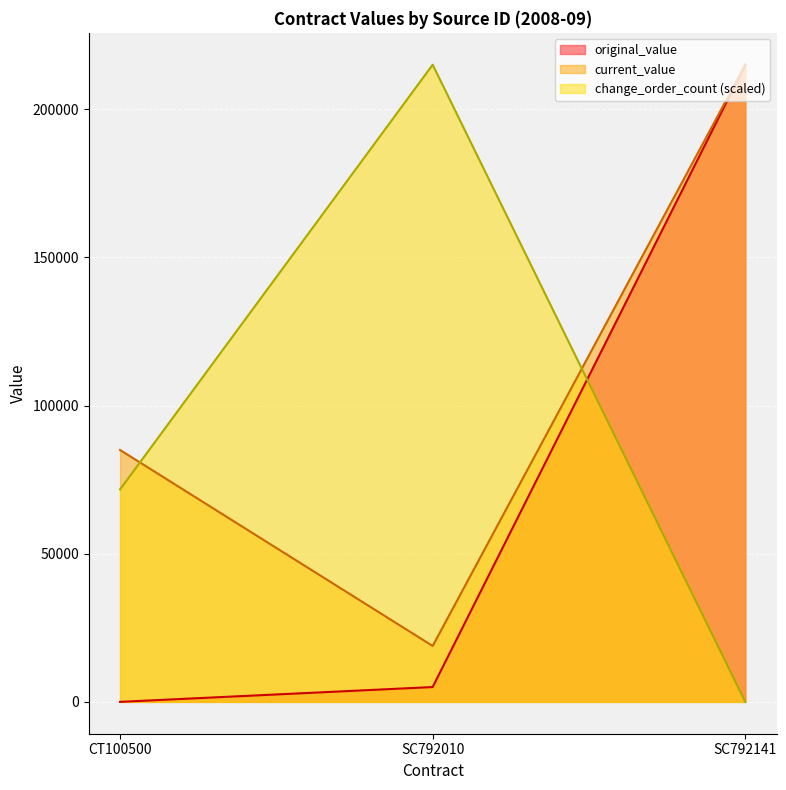

Reading right to left, list all the values displayed in this chart.

original_value: SC792141=215000.0	SC792010=5000.0	CT100500=0.0
current_value: SC792141=215000.0	SC792010=18862.7	CT100500=85000.0
change_order_count: SC792141=0.0	SC792010=215000.0	CT100500=71666.7